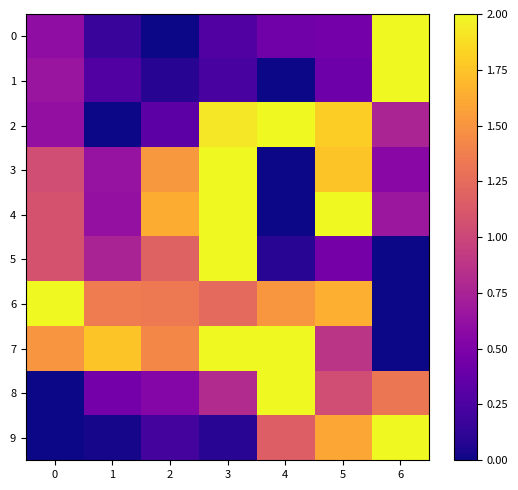

Reading right to left, extract all data points from this chart.

0: 6=2.0	5=0.4	4=0.4	3=0.3	2=0.0	1=0.2	0=0.6
1: 6=2.0	5=0.4	4=0.0	3=0.2	2=0.1	1=0.3	0=0.7
2: 6=0.8	5=1.8	4=2.0	3=1.9	2=0.3	1=0.0	0=0.6
3: 6=0.6	5=1.8	4=0.0	3=2.0	2=1.5	1=0.6	0=1.0
4: 6=0.7	5=2.0	4=0.0	3=2.0	2=1.6	1=0.6	0=1.1
5: 6=0.0	5=0.5	4=0.1	3=2.0	2=1.2	1=0.8	0=1.1
6: 6=0.0	5=1.6	4=1.5	3=1.2	2=1.3	1=1.4	0=2.0
7: 6=0.0	5=0.9	4=2.0	3=2.0	2=1.4	1=1.8	0=1.5
8: 6=1.3	5=1.0	4=2.0	3=0.8	2=0.5	1=0.4	0=0.0
9: 6=2.0	5=1.6	4=1.2	3=0.1	2=0.2	1=0.0	0=0.0